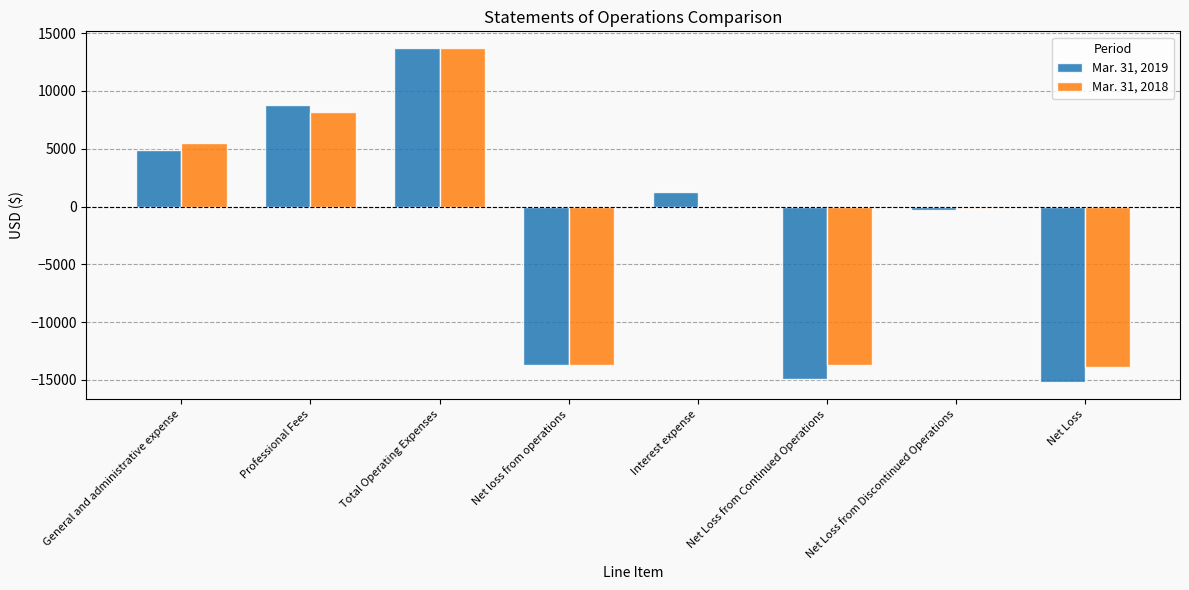

Which series has the largest range (max minus min)?

Mar. 31, 2019